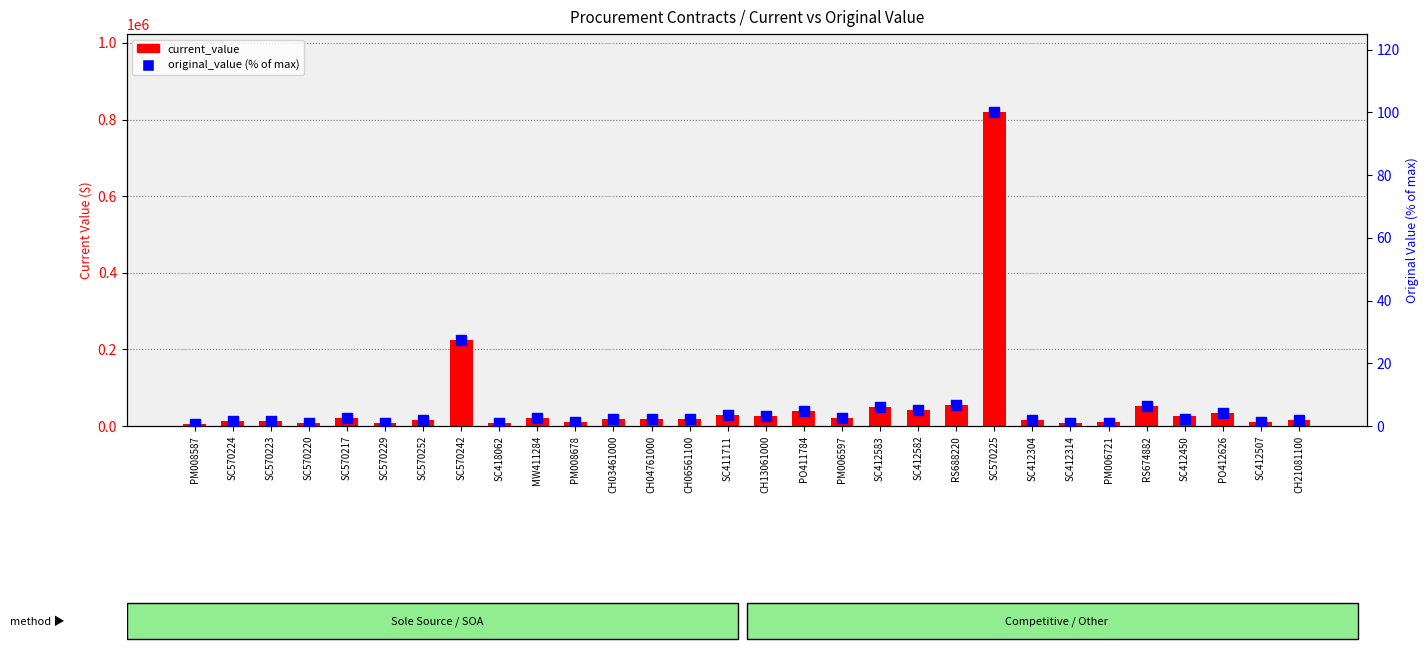

Which series has the widest spread of Y values?

current_value